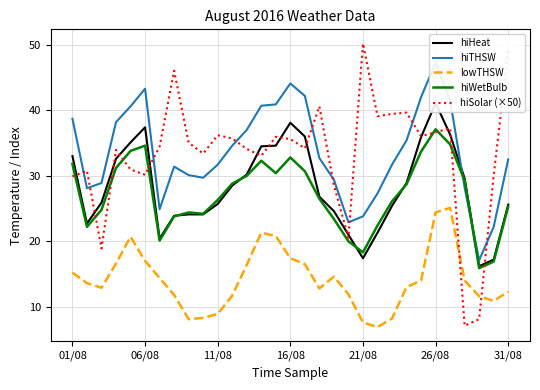

Is it true that hiWetBulb equals 32.8 at 16/08?

True